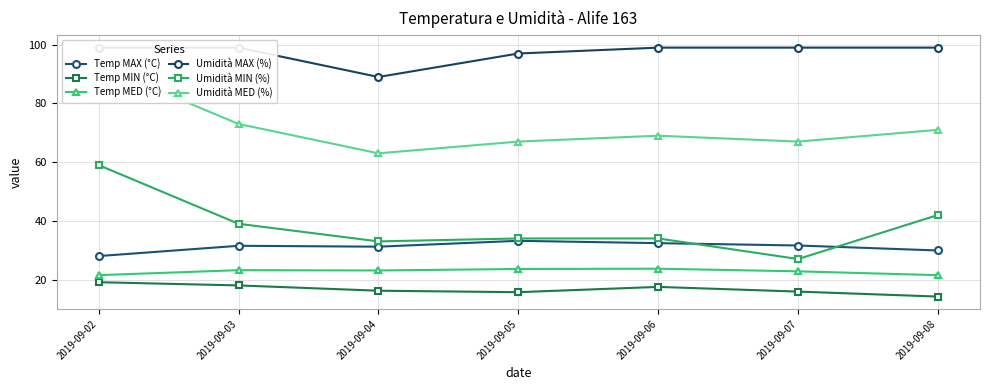

What is the average value of the Temp MAX (°C) series?

31.1